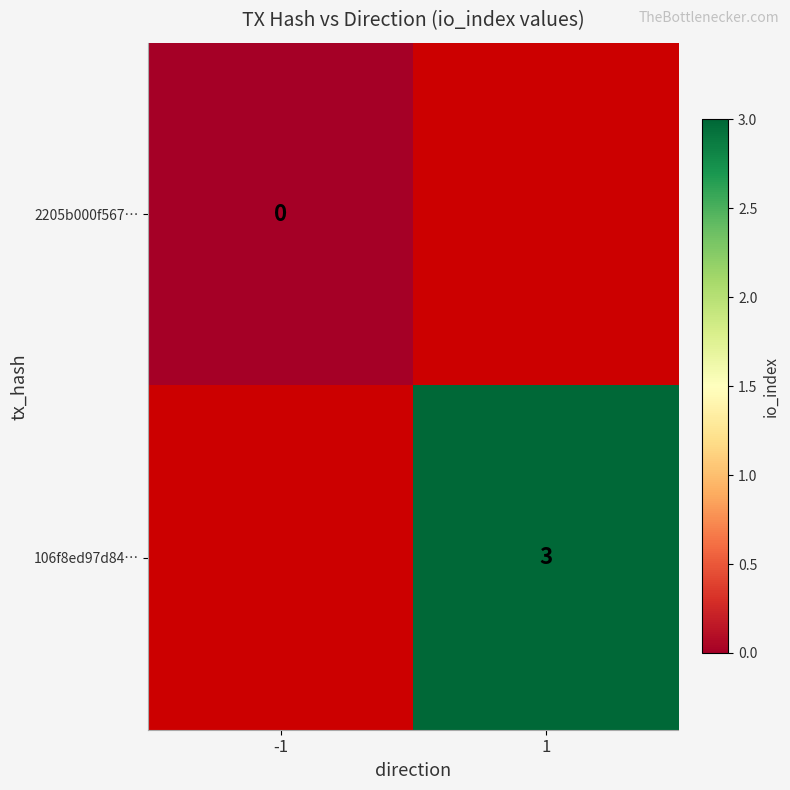

The 106f8ed97d84… series shows 5 at 1. True or false?

False